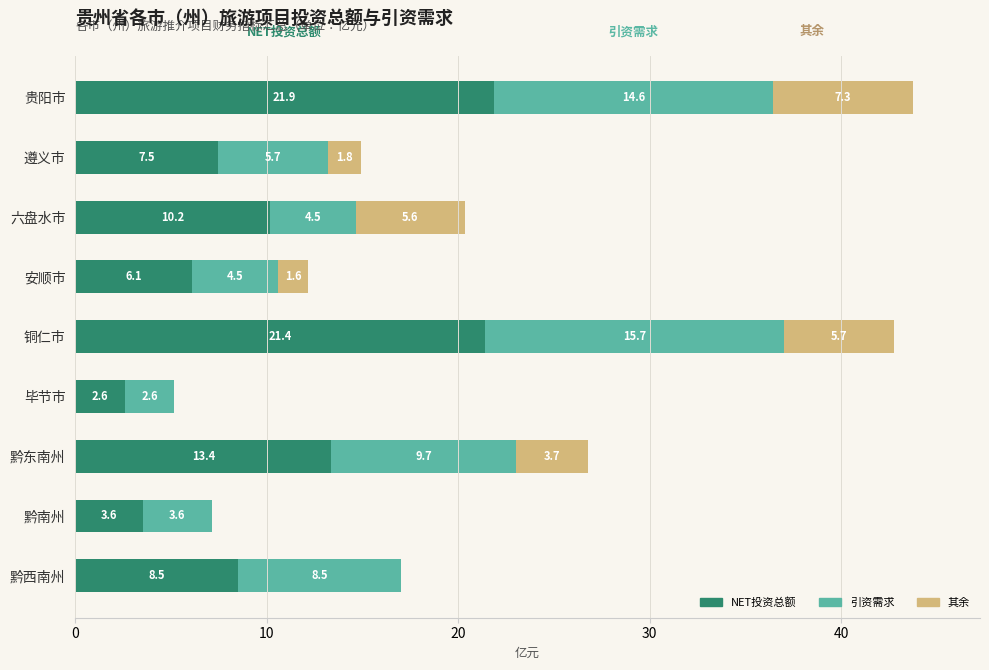

What is the total value across all series at 黔东南州?

26.8